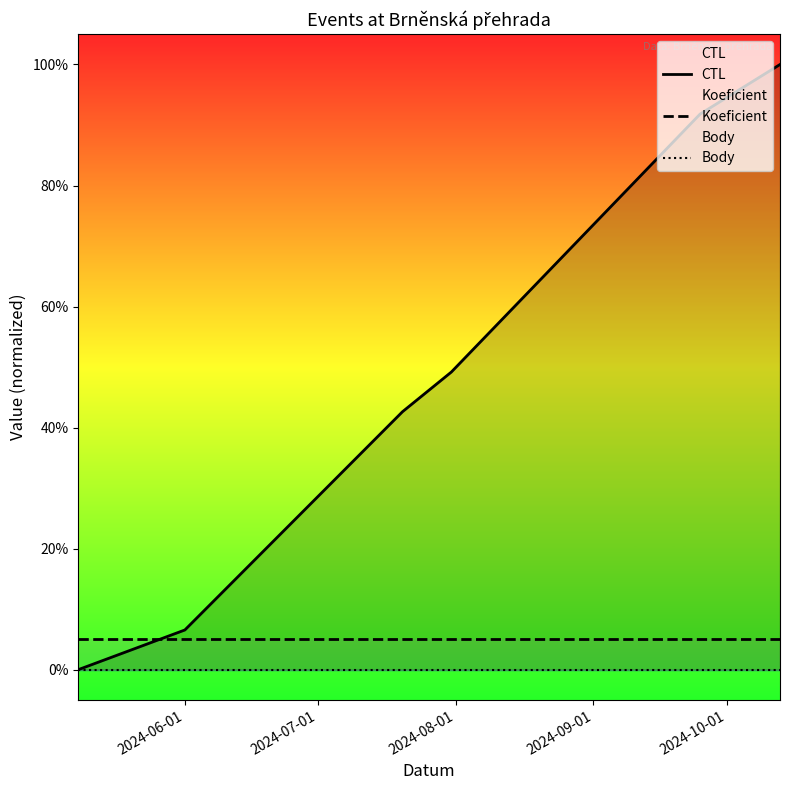

After their last crossing, which series has the higher values: Koeficient or CTL?

CTL